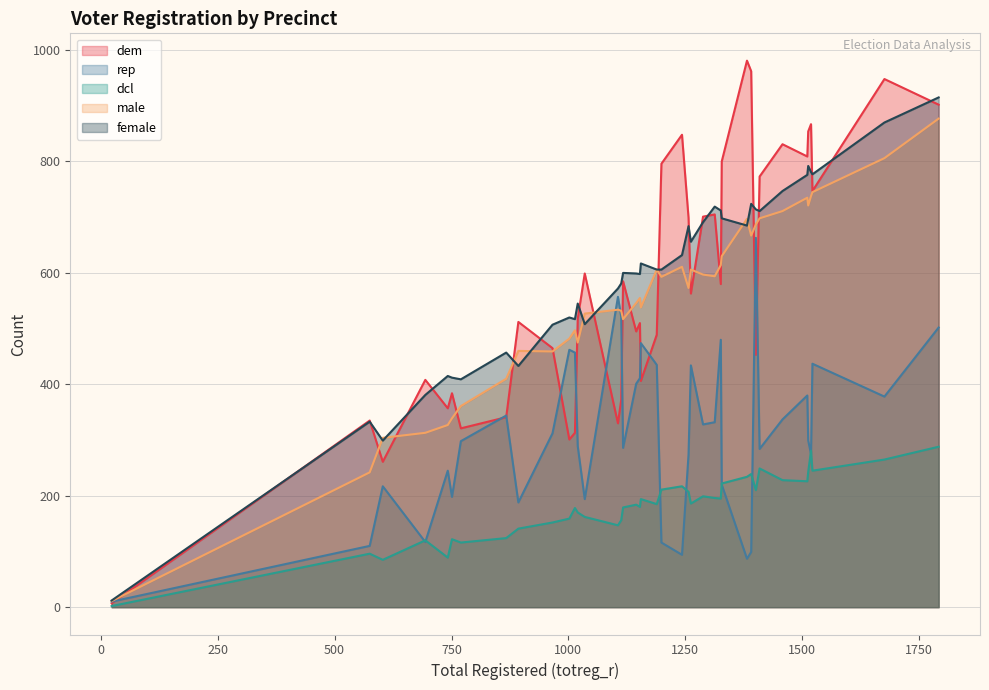

Where is female nearest to the value 463?

867